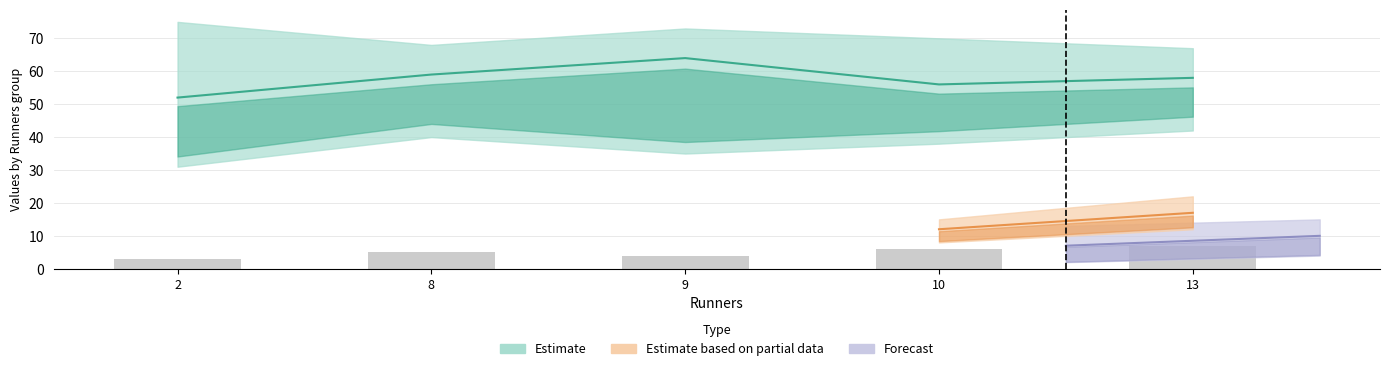

Does the chart contain stacked bars?

No